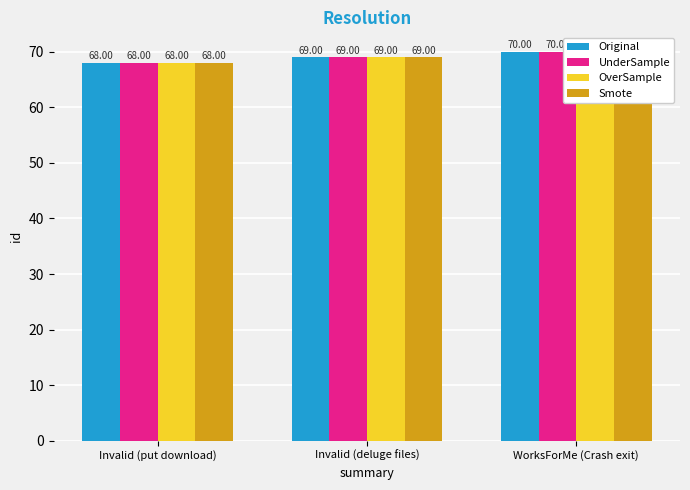

Reading right to left, list all the values displayed in this chart.

Original: WorksForMe (Crash exit)=70	Invalid (deluge files)=69	Invalid (put download)=68
UnderSample: WorksForMe (Crash exit)=70	Invalid (deluge files)=69	Invalid (put download)=68
OverSample: WorksForMe (Crash exit)=70	Invalid (deluge files)=69	Invalid (put download)=68
Smote: WorksForMe (Crash exit)=70	Invalid (deluge files)=69	Invalid (put download)=68